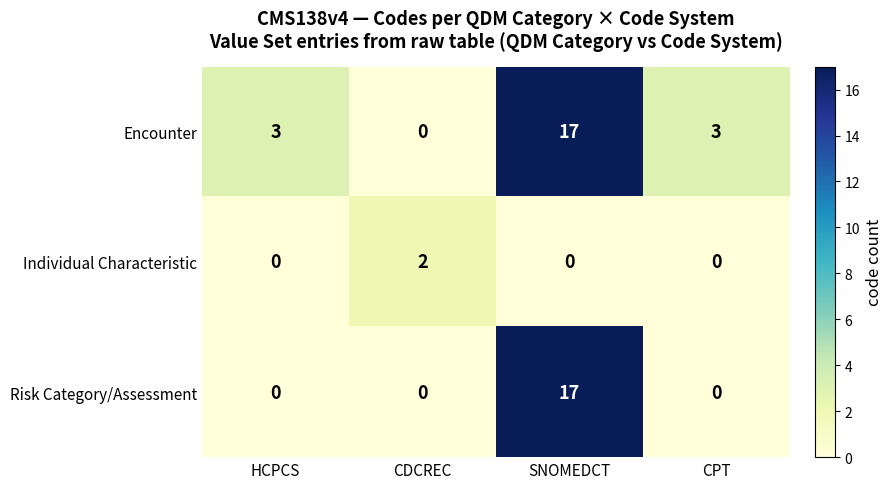

Rank the series by their average value, from highest to lowest.

Encounter, Risk Category/Assessment, Individual Characteristic